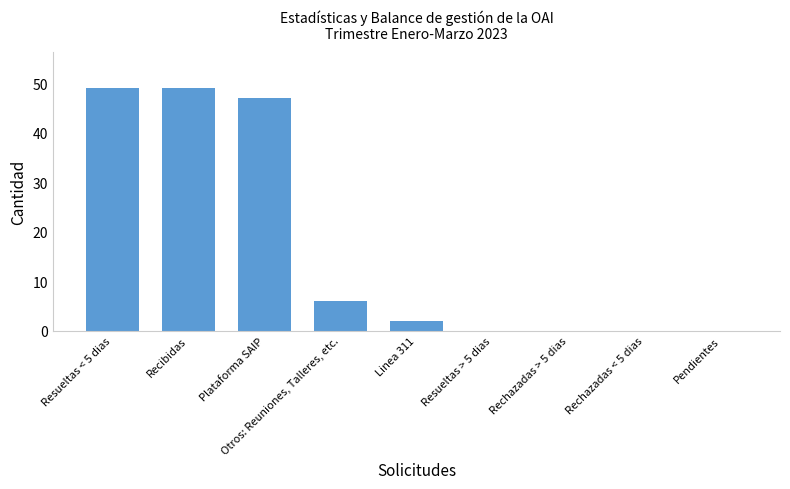

What is the difference between the values at Otros: Reuniones, Talleres, etc. and Resueltas > 5 dias?

6